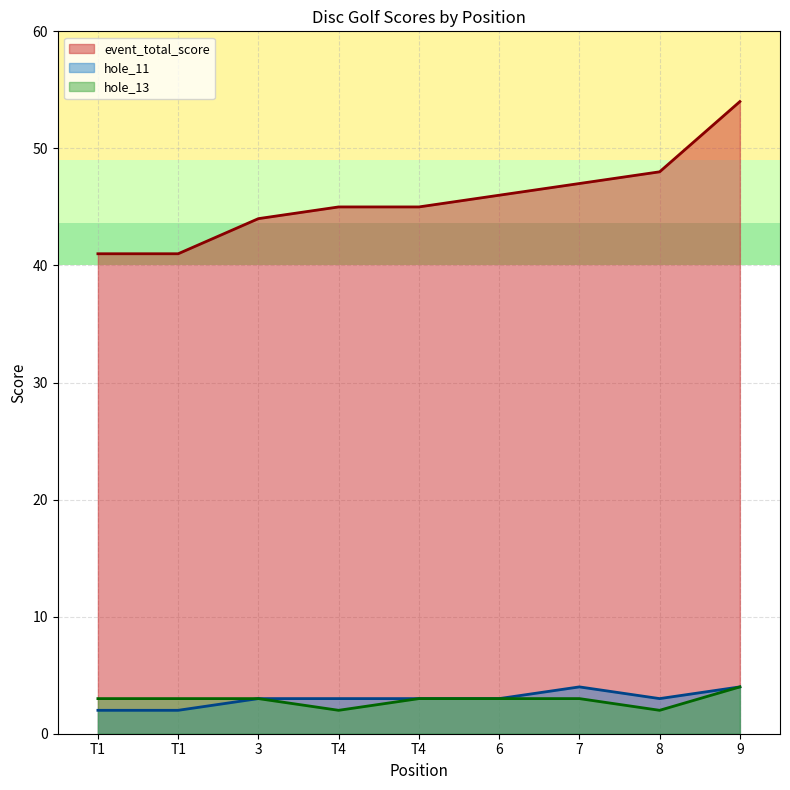

What is the average value of the hole_11 series?

3